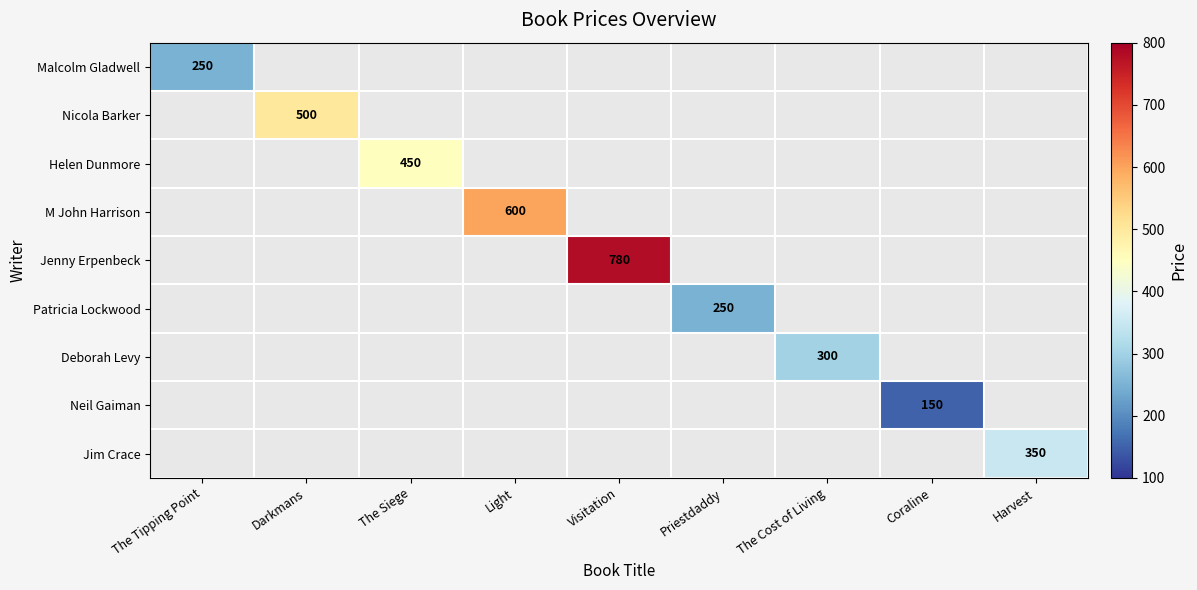

Is it true that Jenny Erpenbeck equals 780 at Visitation?

True